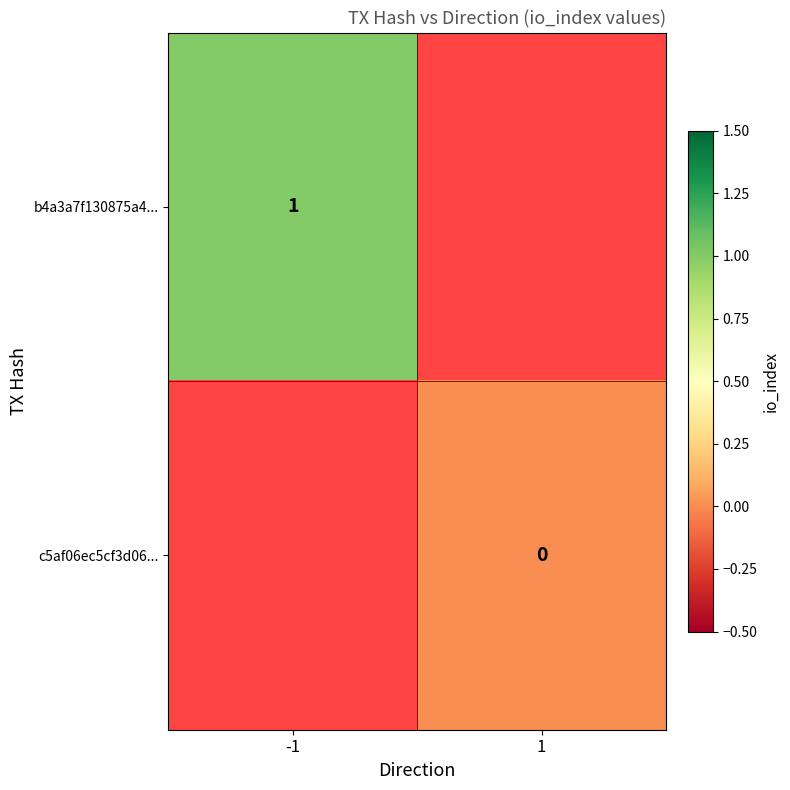

Is the value of b4a3a7f130875a4... at -1 greater than the value of c5af06ec5cf3d06... at 1?

Yes